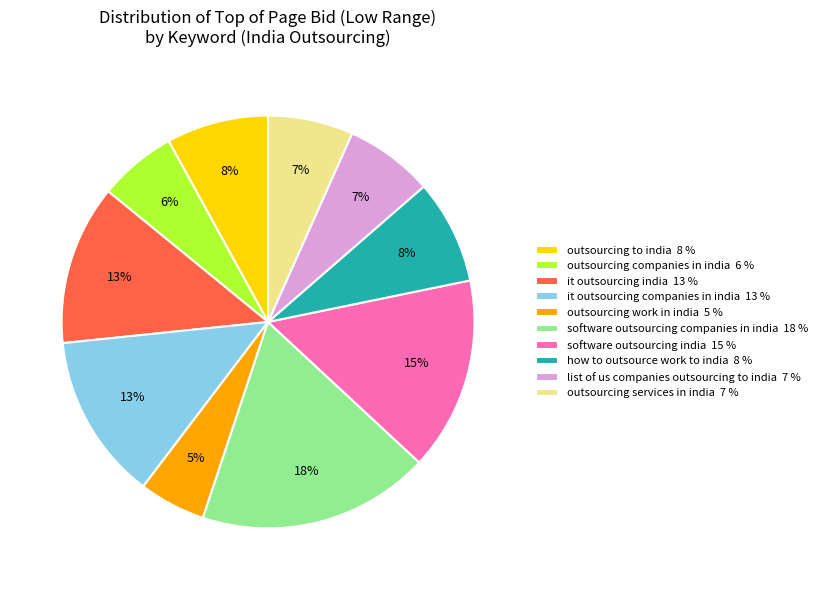

Is there any slice that represents more than half of the pie?

No